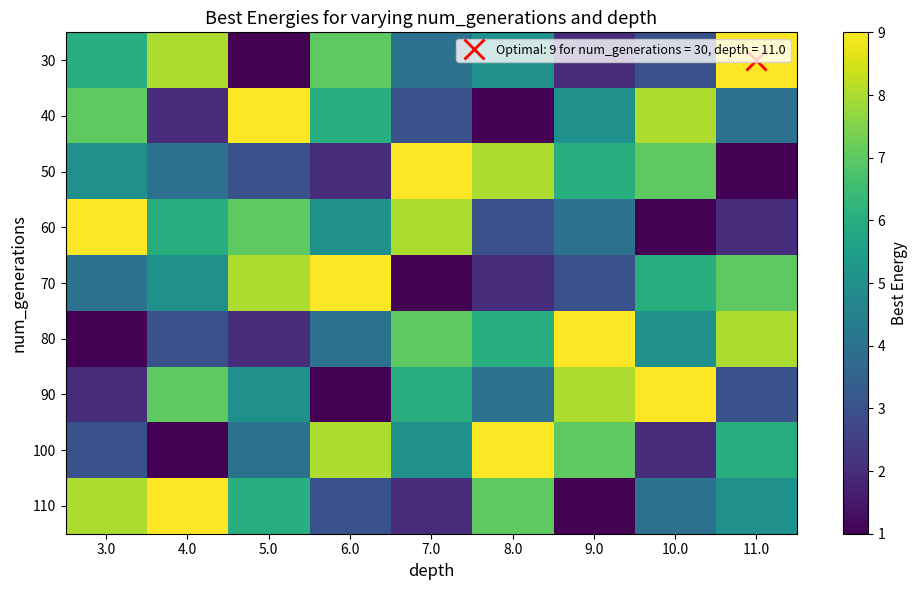

Between 7.0 and 10.0, which is larger?

7.0